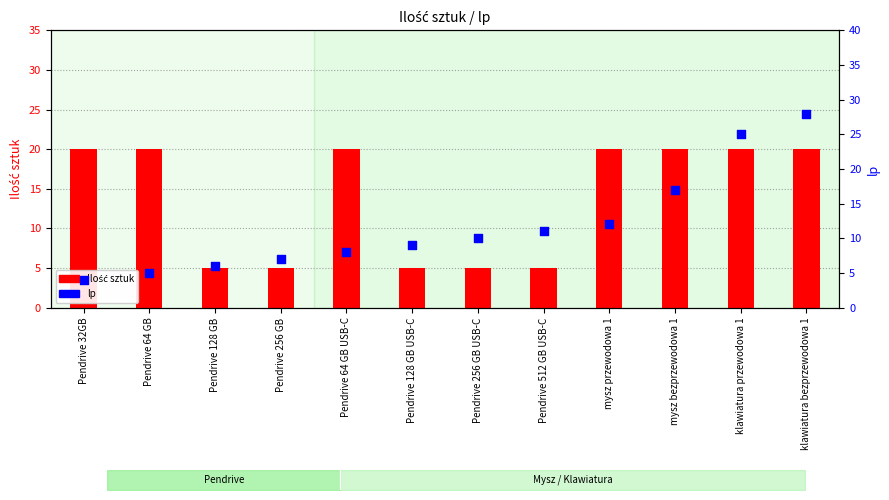

Which series contains the highest Y value?

lp